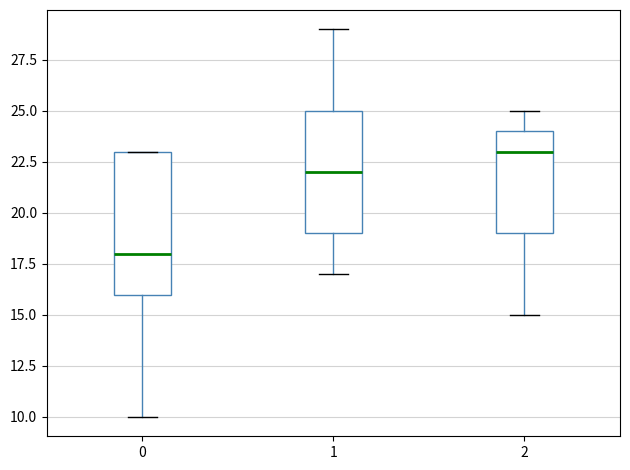

Comparing the boxes themselves (not the whiskers), which one is the tallest?

0